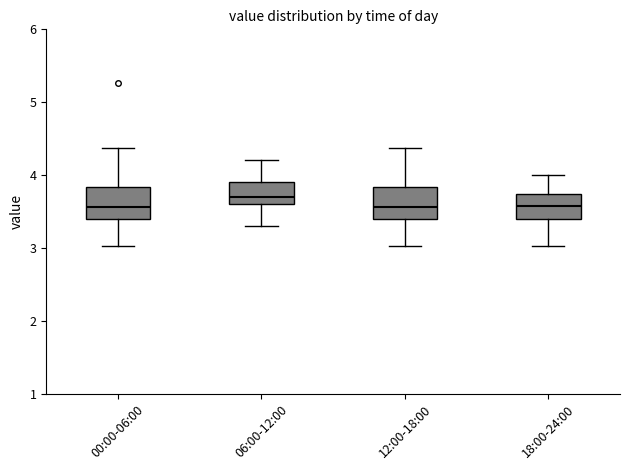

Which box's median line is the highest?

06:00-12:00